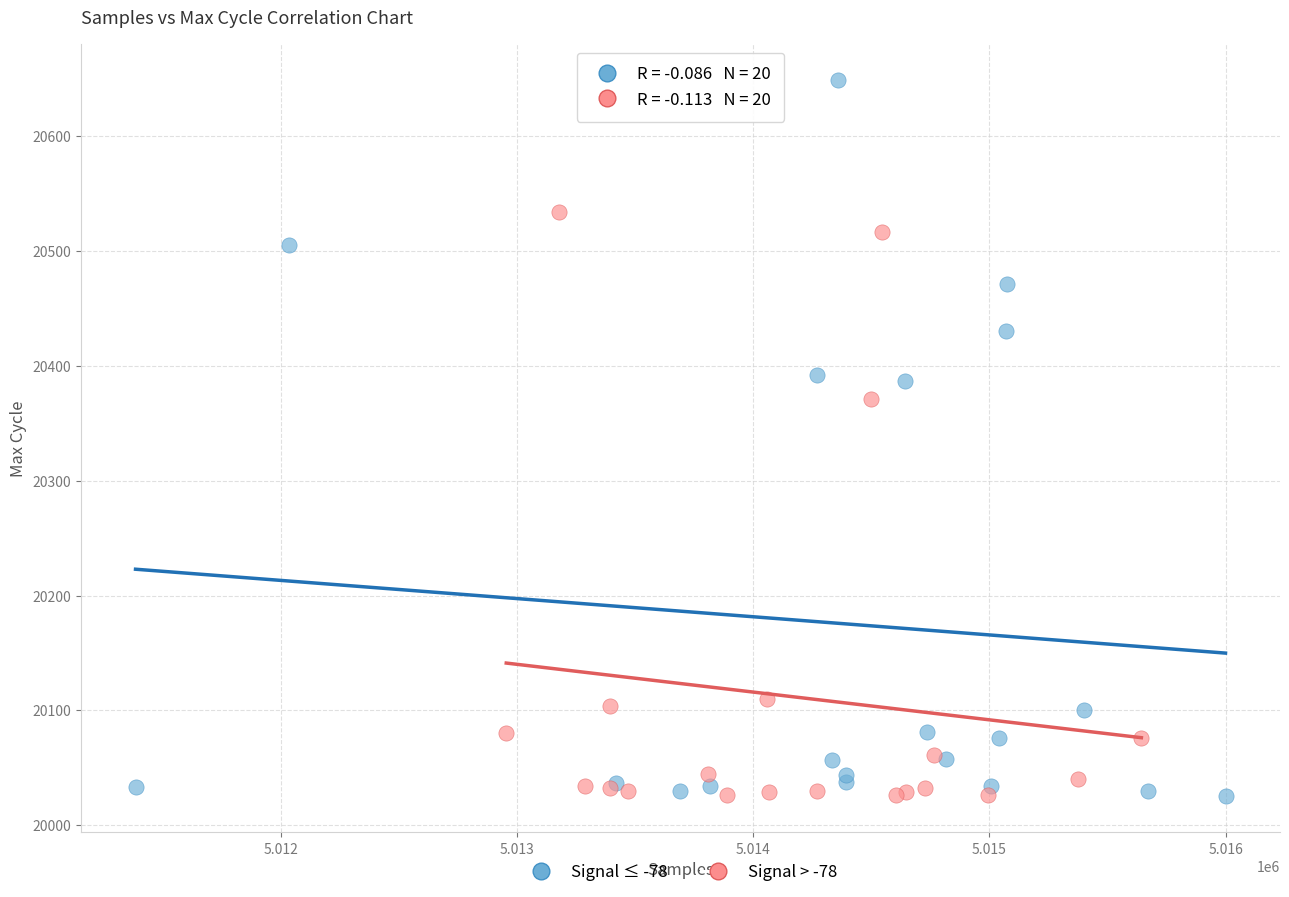

Which series has the widest spread of Y values?

Signal ≤ -78